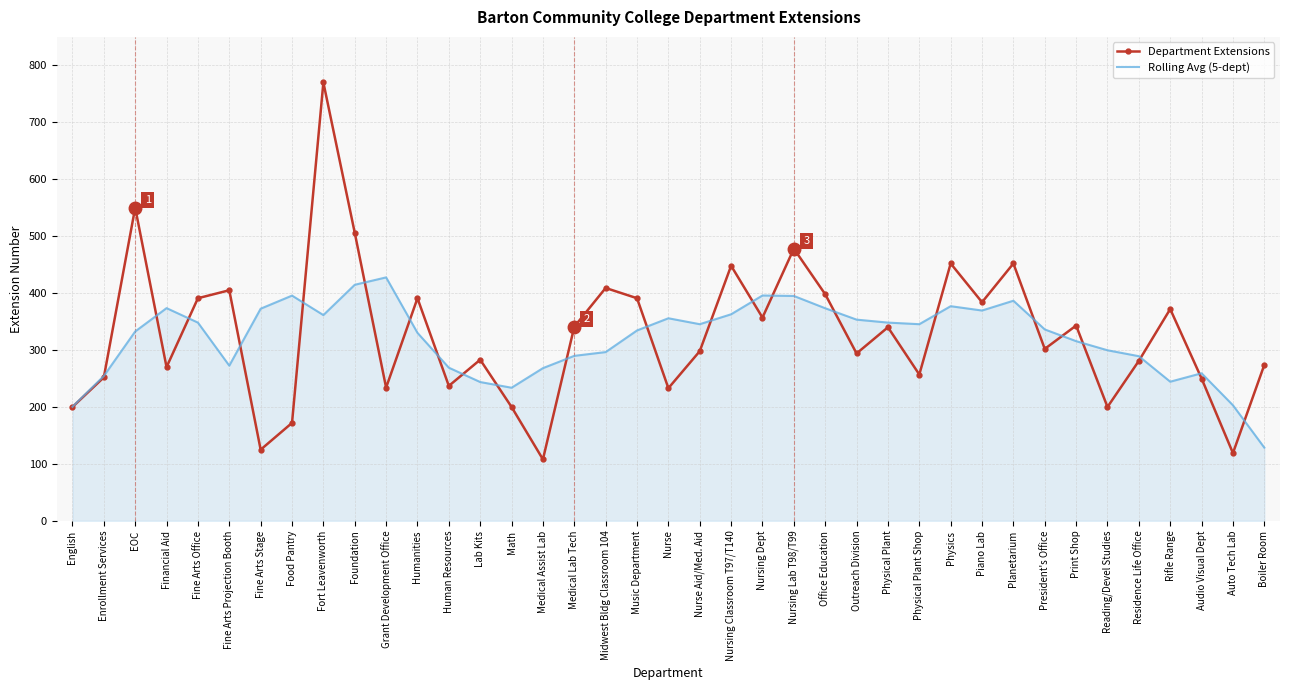

What are all the series names shown in the legend?

Department Extensions, Rolling Avg (5-dept)